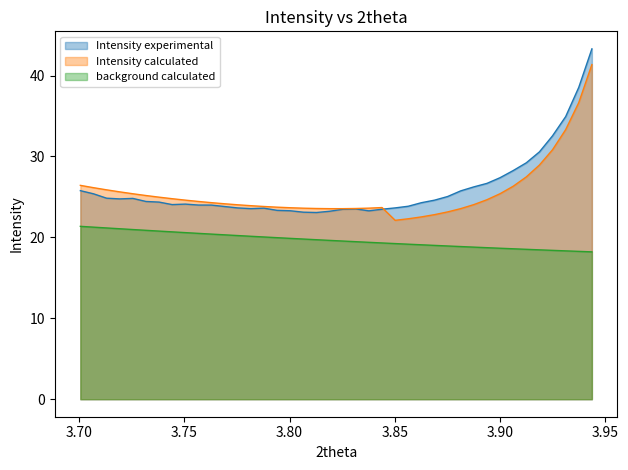

What are all the series names shown in the legend?

Intensity experimental, Intensity calculated, background calculated